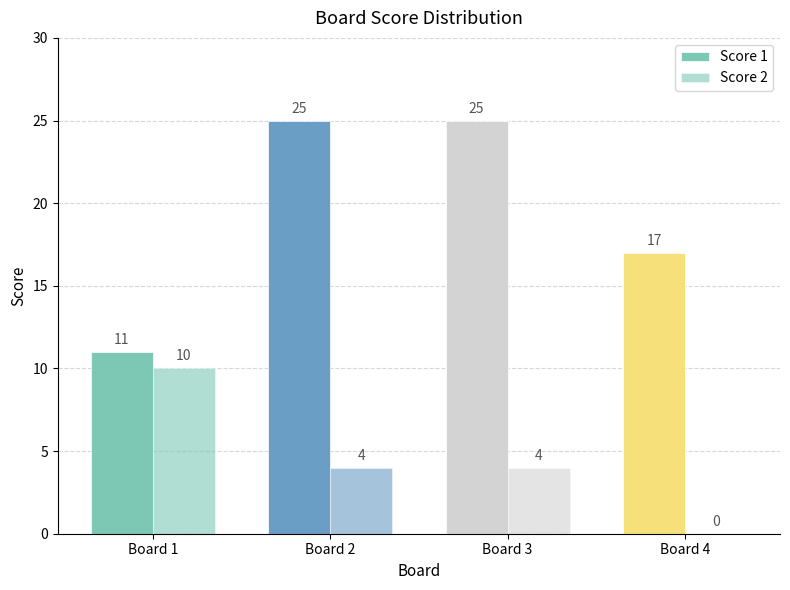

Between Board 1 and Board 3, which series saw the biggest shift?

Score 1